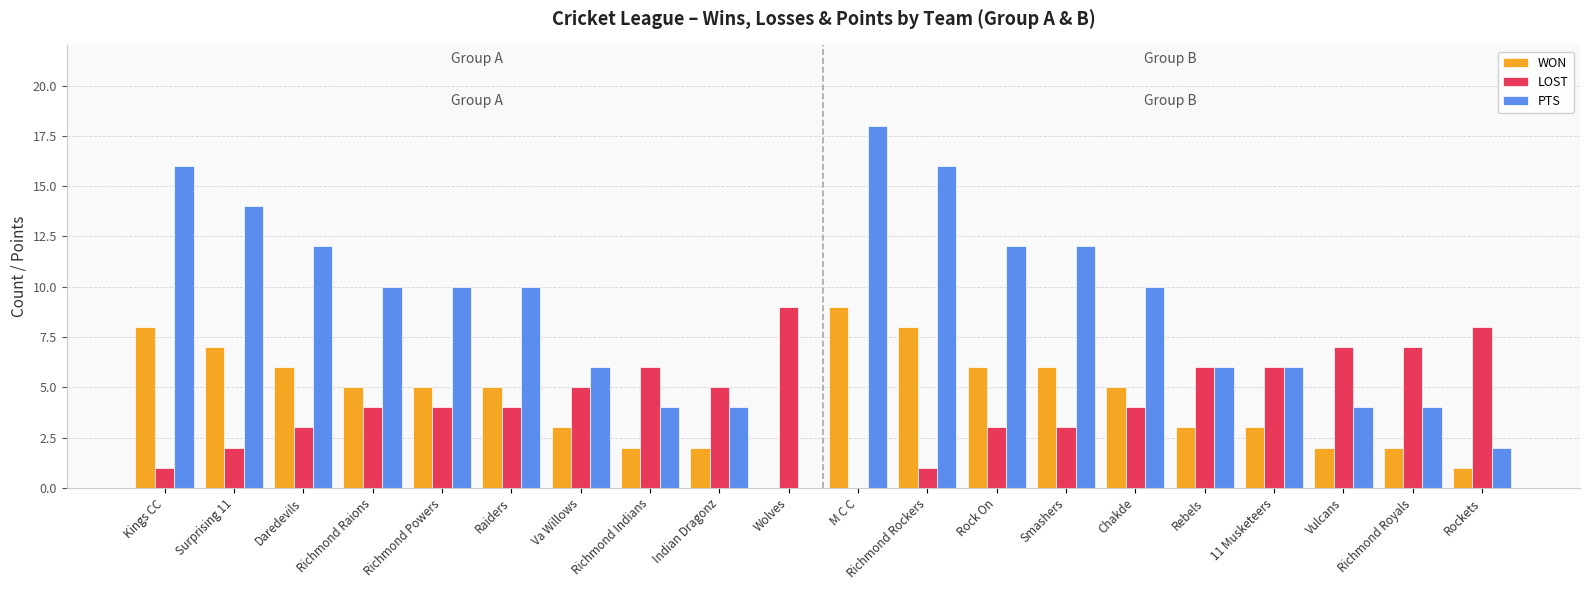

What is the maximum value for PTS?

18